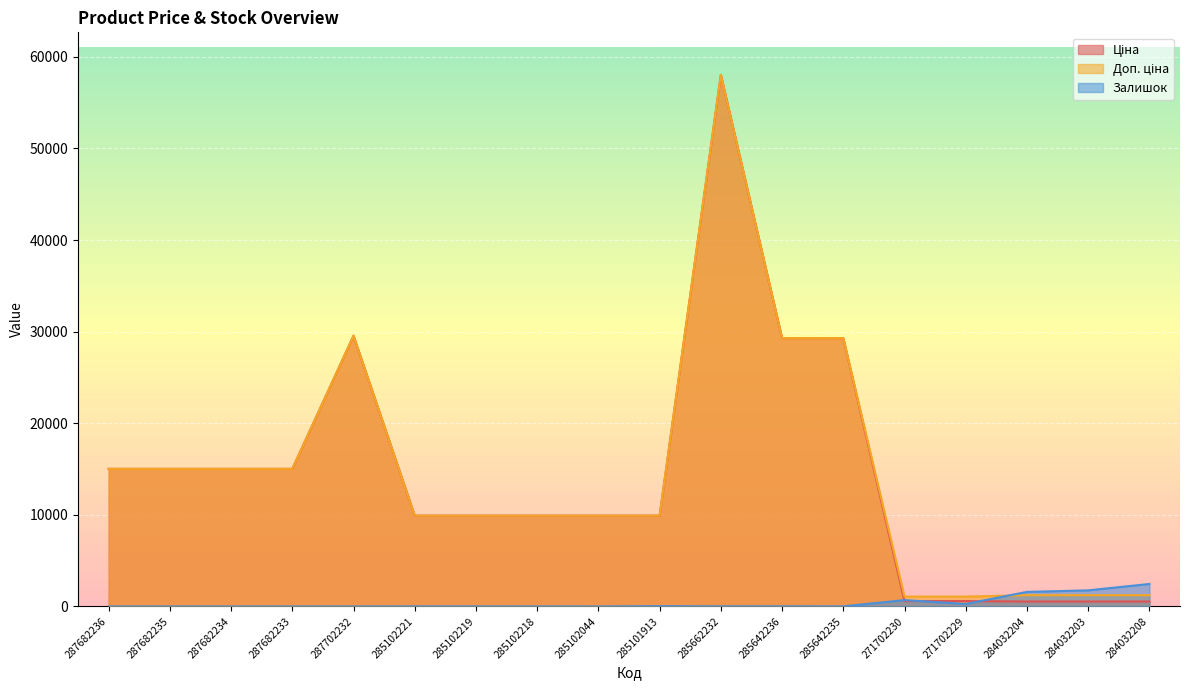

Reading left to right, list all the values displayed in this chart.

Ціна: 287682236=15019.2	287682235=15019.2	287682234=15019.2	287682233=15019.2	287702232=29548.9	285102221=9908.5	285102219=9908.5	285102218=9908.5	285102044=9908.5	285101913=9908.5	285662232=58037.0	285642236=29294.9	285642235=29294.9	271702230=586.0	271702229=586.0	284032204=535.4	284032203=535.4	284032208=535.4
Доп. ціна: 287682236=15019.2	287682235=15019.2	287682234=15019.2	287682233=15019.2	287702232=29548.9	285102221=9908.5	285102219=9908.5	285102218=9908.5	285102044=9908.5	285101913=9908.5	285662232=58037.0	285642236=29294.9	285642235=29294.9	271702230=1074.5	271702229=1074.5	284032204=1227.2	284032203=1227.2	284032208=1227.2
Залишок: 287682236=0.0	287682235=0.0	287682234=0.0	287682233=0.0	287702232=0.0	285102221=8.0	285102219=7.0	285102218=3.0	285102044=1.0	285101913=35.0	285662232=12.0	285642236=12.0	285642235=11.0	271702230=690.0	271702229=272.0	284032204=1588.0	284032203=1756.0	284032208=2453.0